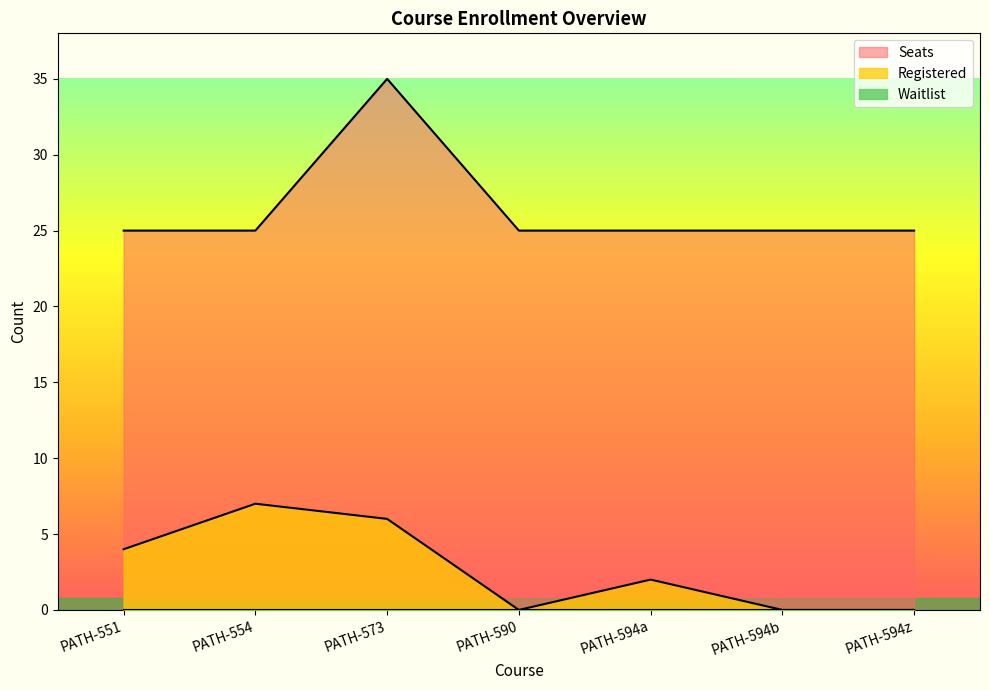

What is the total value across all series at PATH-594z?

25